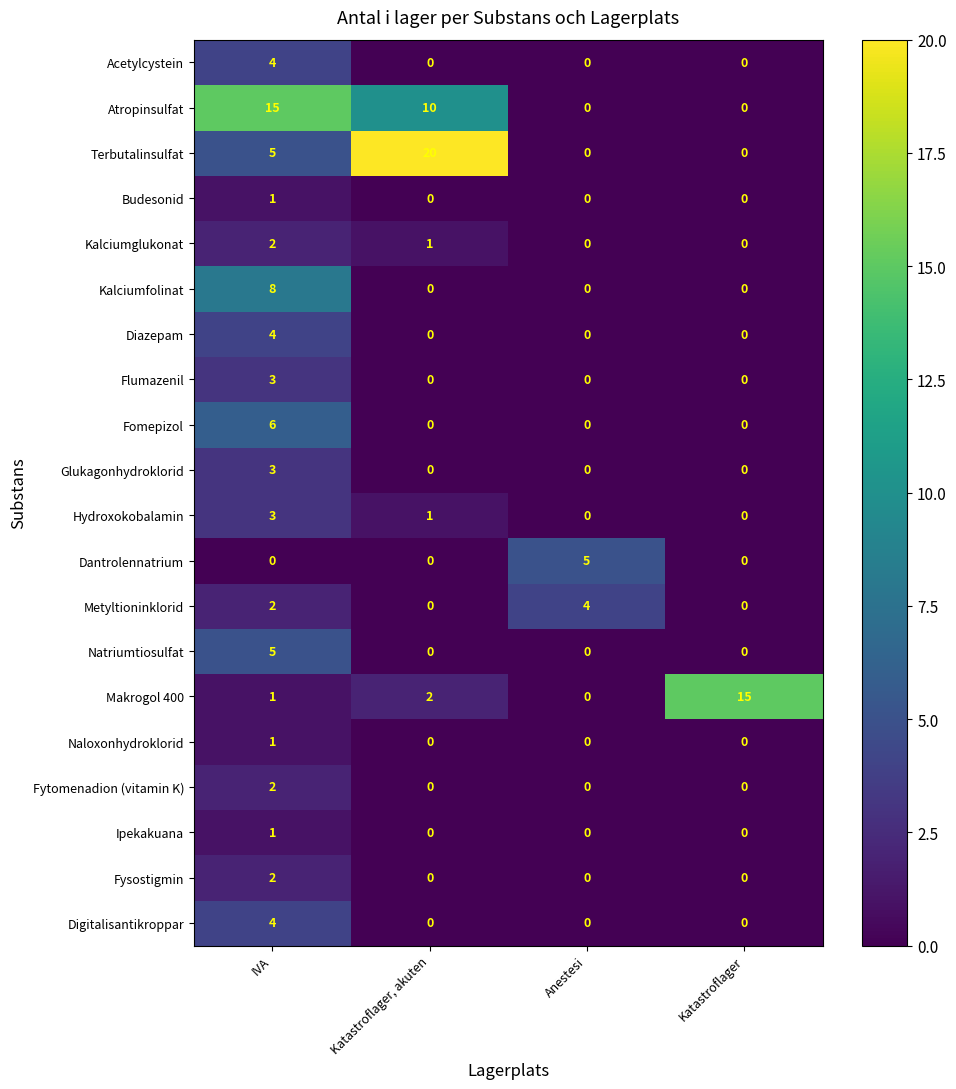

How many data points does each series have?

4